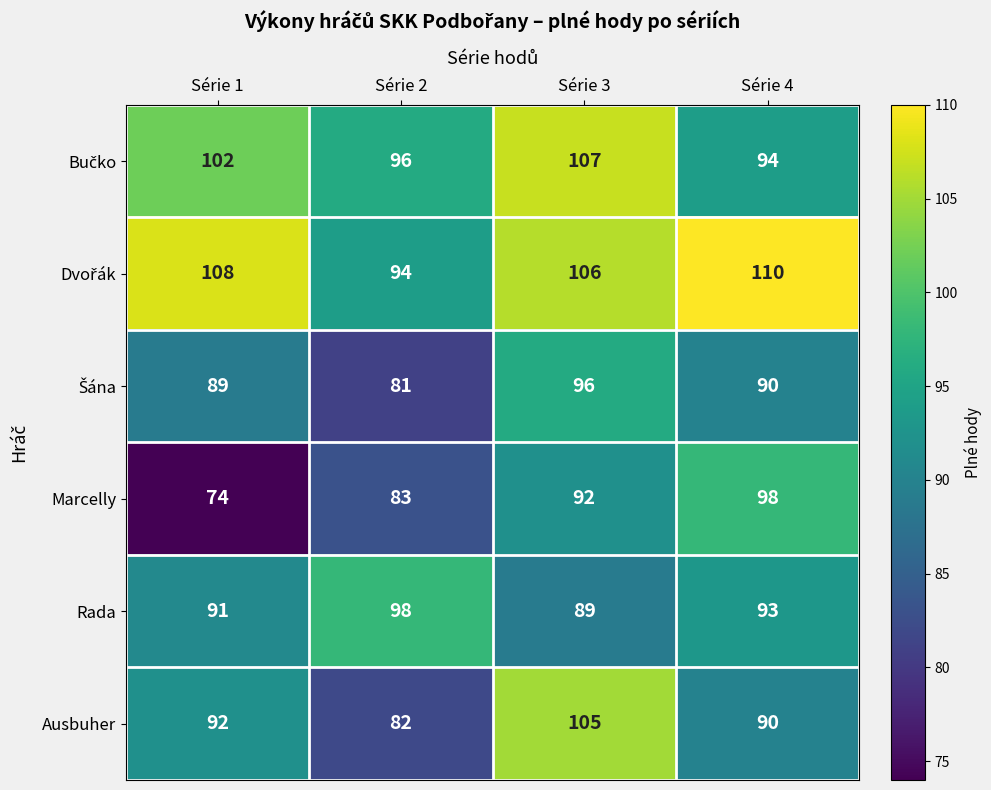

At which category does the chart reach its minimum across all series?

Série 1